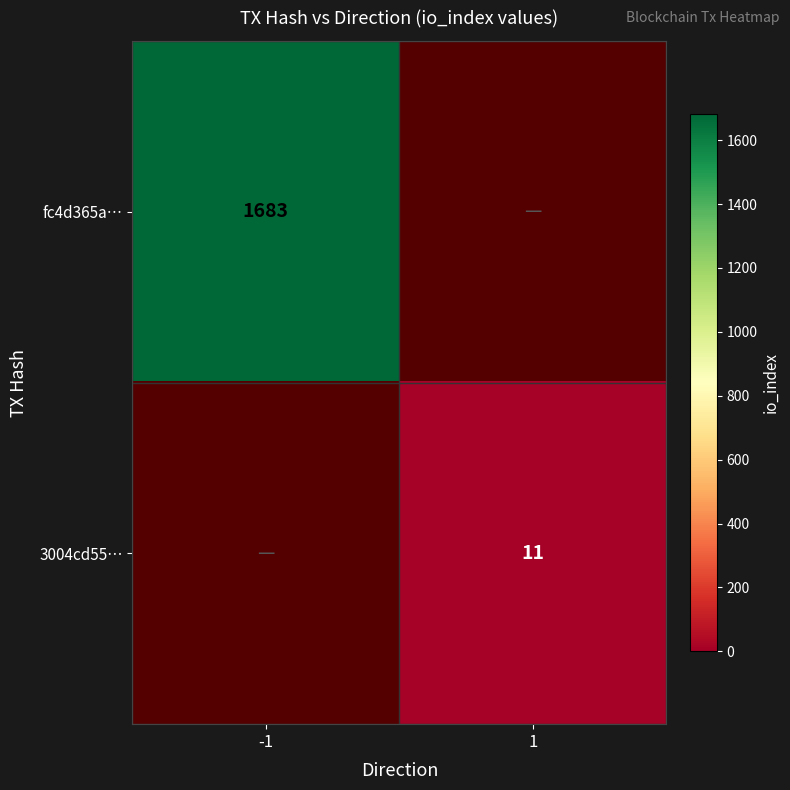

The value of 3004cd55… at 1 is 16. True or false?

False